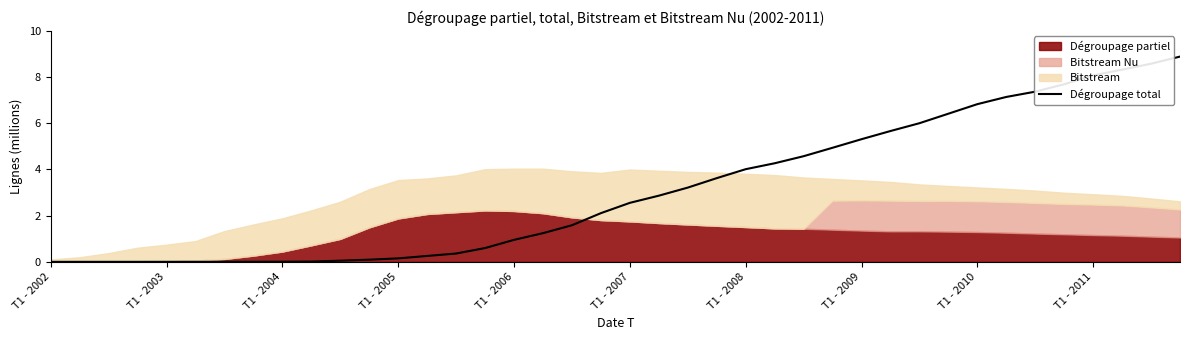

The chart shows a value of 0.1 at 10. True or false?

True